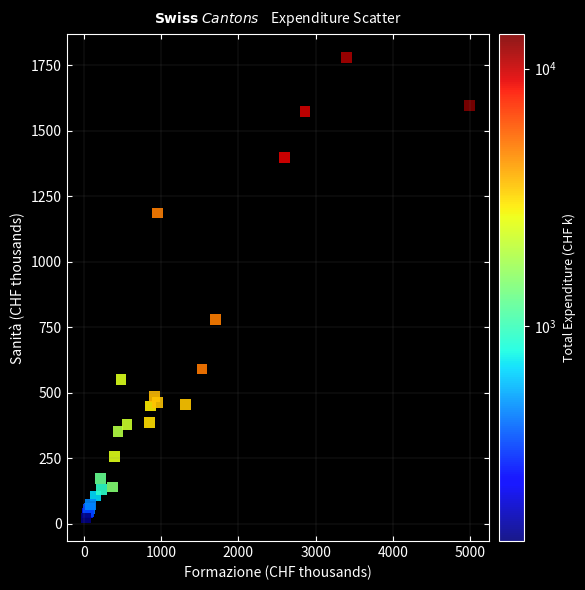

What Y value in the scatter plot is closest to 901?

780.9